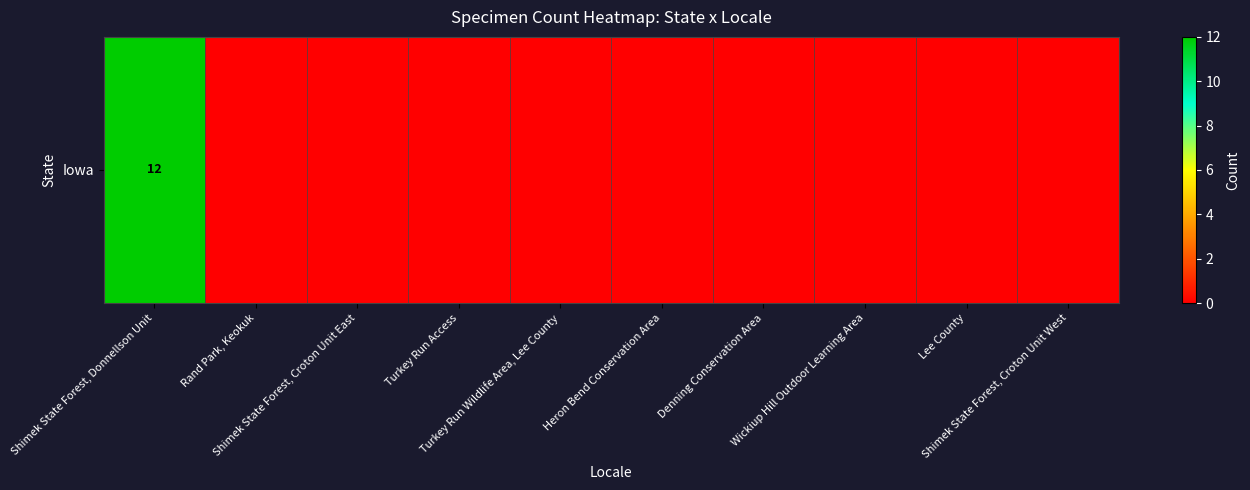

How many values are above zero?

1